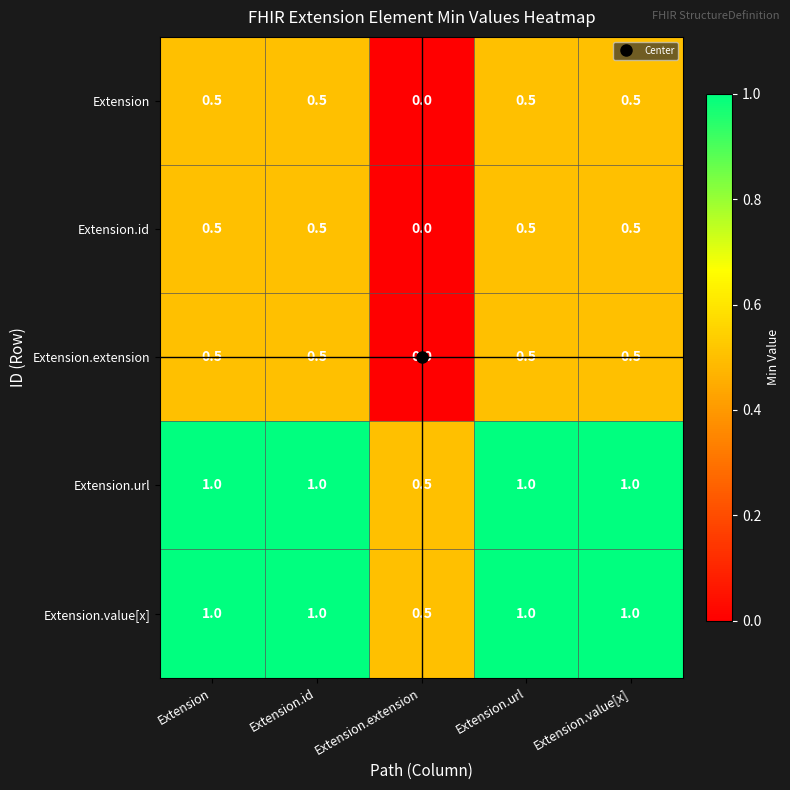

At which label is Extension.value[x] closest to 0?

Extension.extension